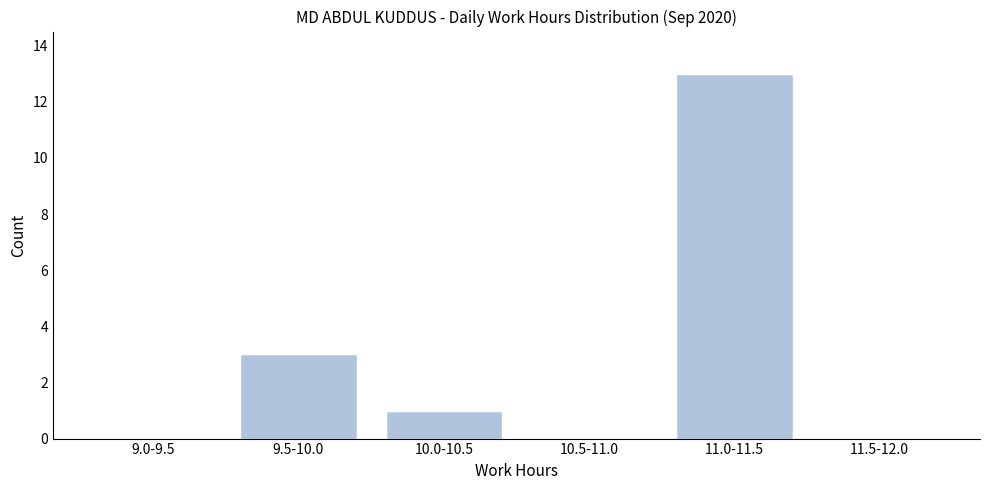

Reading left to right, list all the values displayed in this chart.

9.0-9.5=0	9.5-10.0=3	10.0-10.5=1	10.5-11.0=0	11.0-11.5=13	11.5-12.0=0